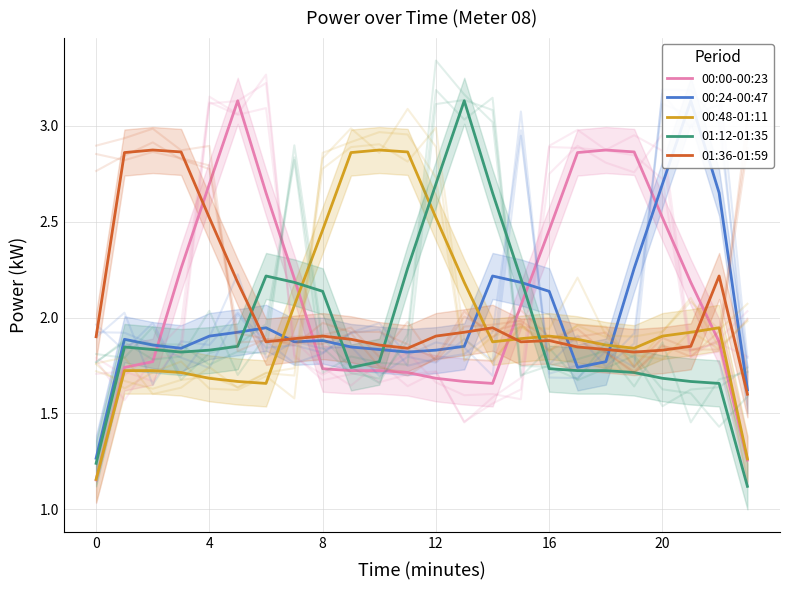

Which series has the largest total across all categories?

00:00-00:23